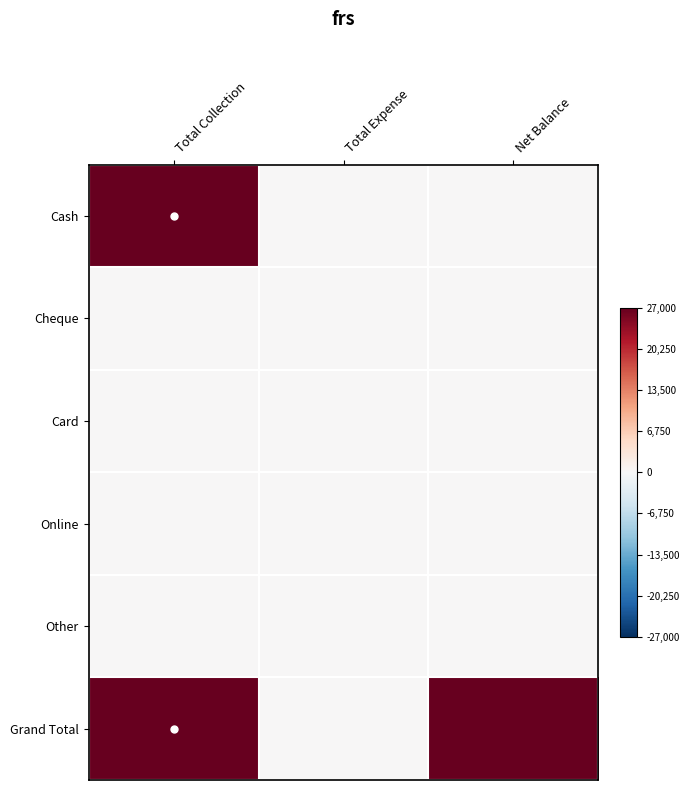

Reading right to left, what are all the values shown in this chart?

Cash: Net Balance=0	Total Expense=0	Total Collection=27000
Cheque: Net Balance=0	Total Expense=0	Total Collection=0
Card: Net Balance=0	Total Expense=0	Total Collection=0
Online: Net Balance=0	Total Expense=0	Total Collection=0
Other: Net Balance=0	Total Expense=0	Total Collection=0
Grand Total: Net Balance=27000	Total Expense=0	Total Collection=27000